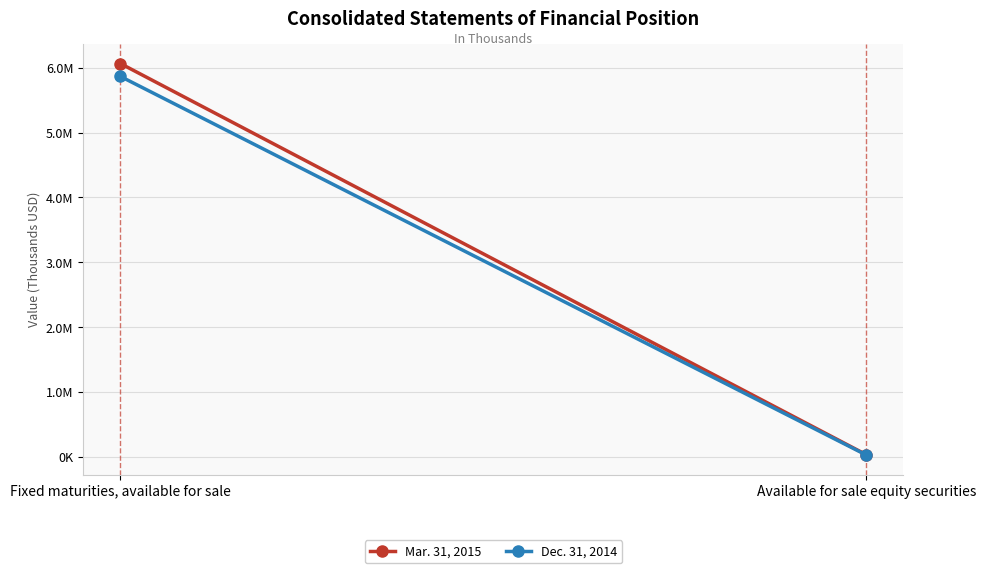

What is the approximate value of Mar. 31, 2015 at Fixed maturities, available for sale, to the nearest 50?

6065800